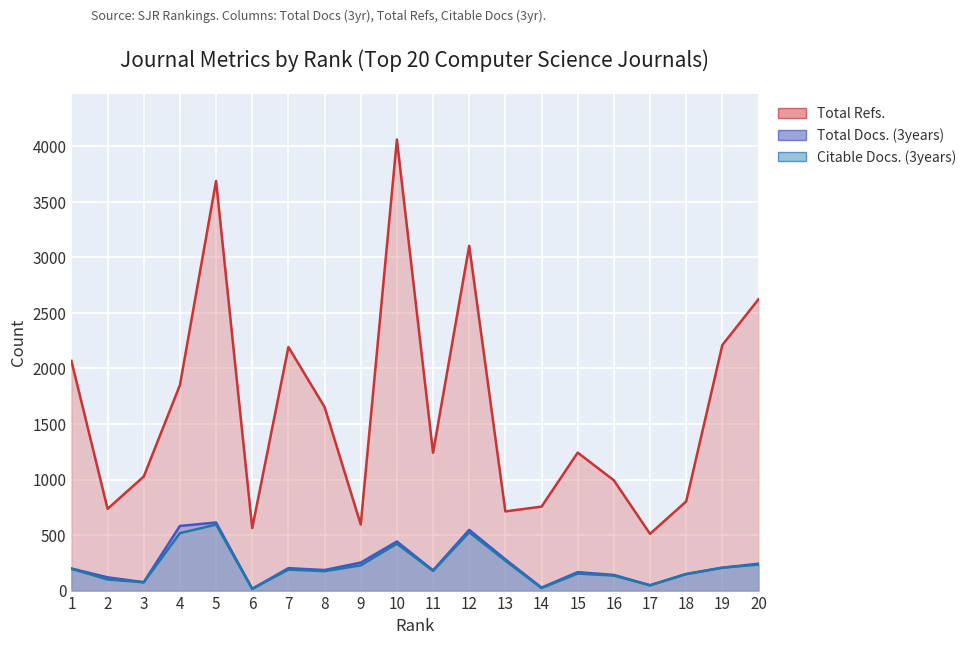

Which series changed the most between 13 and 15?

Total Refs.